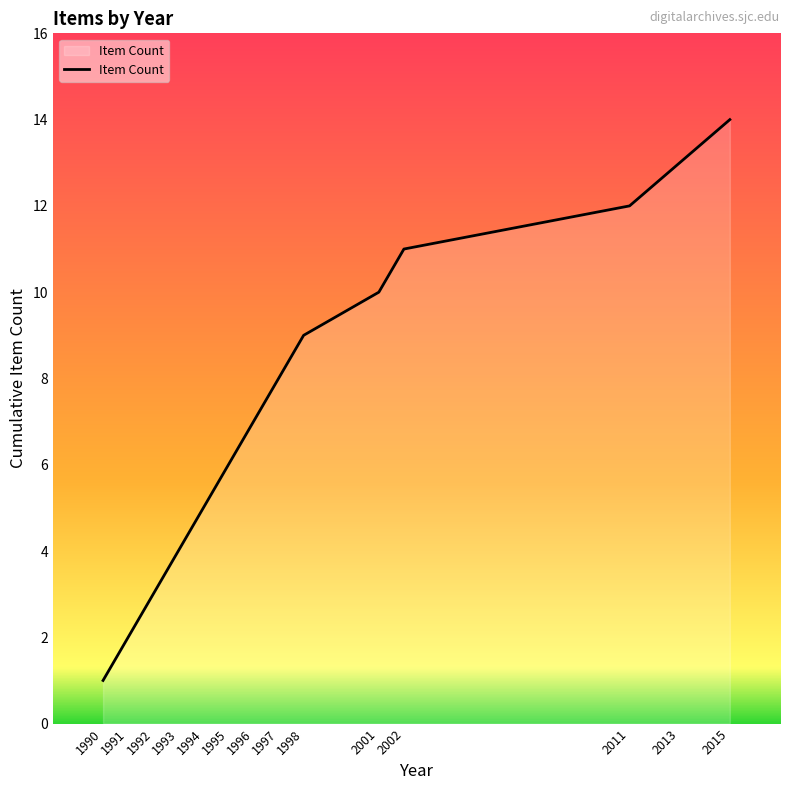

Does the chart display data point markers on the line(s)?

No